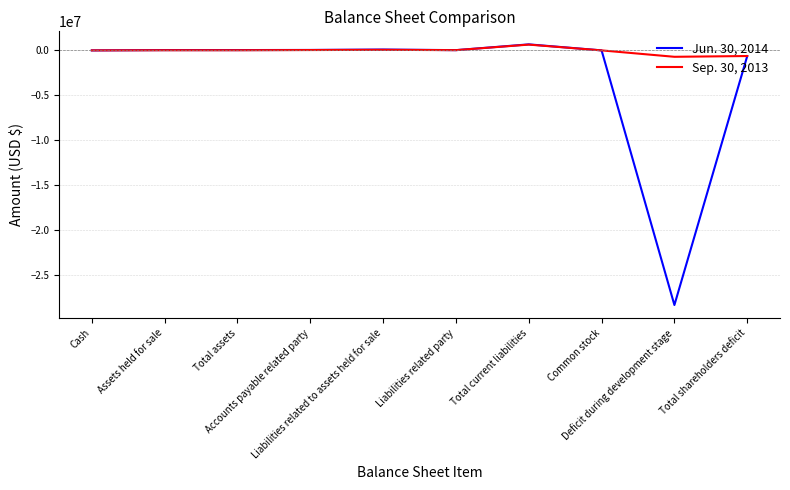

True or false: Sep. 30, 2013 has a value of 284 at Cash.

True